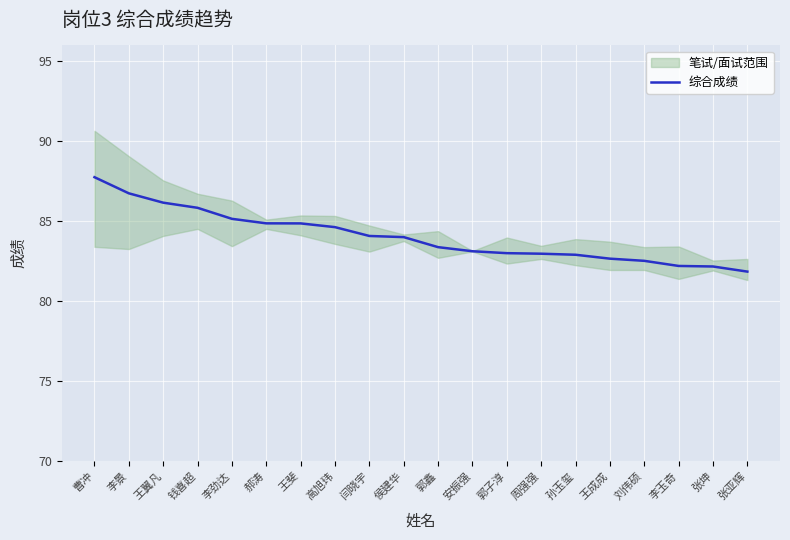

What is the maximum value shown in the chart?

87.8